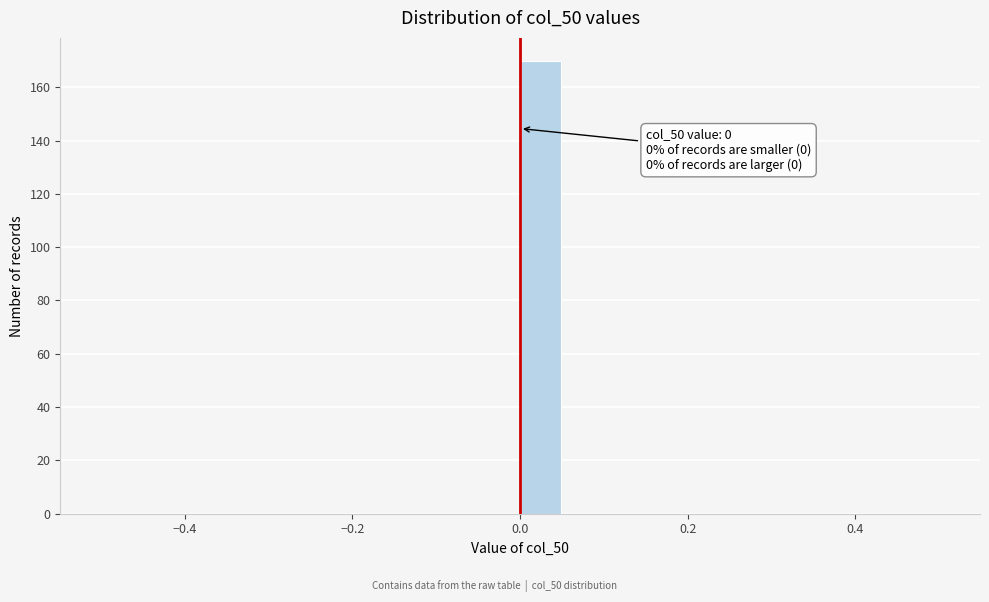

Around what value on the x-axis is the tallest bar? Give the approximate position of its centre, as read against the axis.

0.02